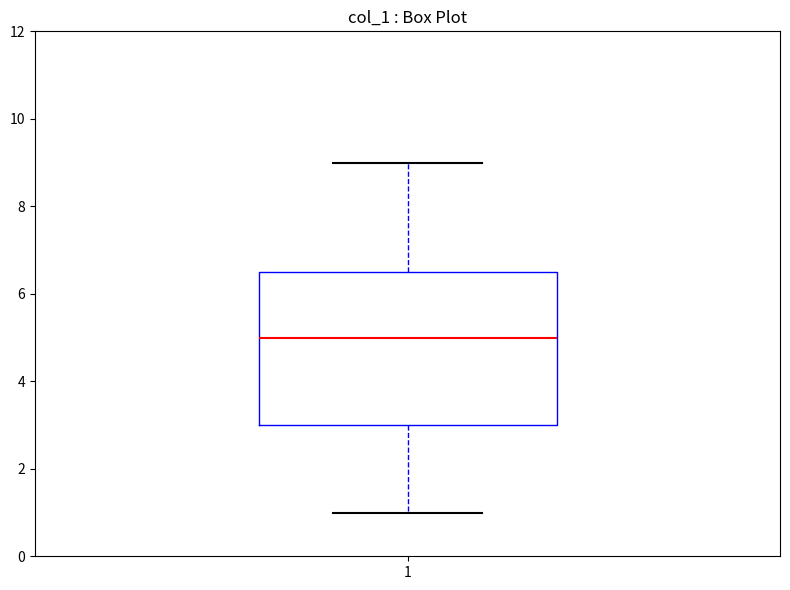

Where does the median line of the box at x = 1 sit on the y-axis? The values are not printed on the chart, so give them approximately, as read against the axis.

5.0